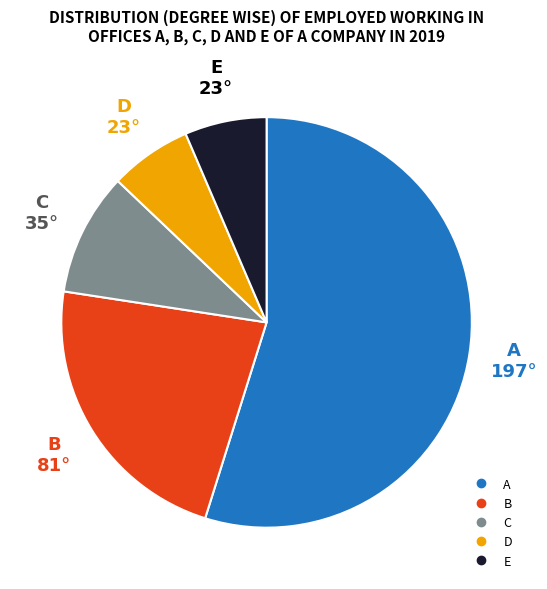

Is there a majority slice in this chart?

Yes